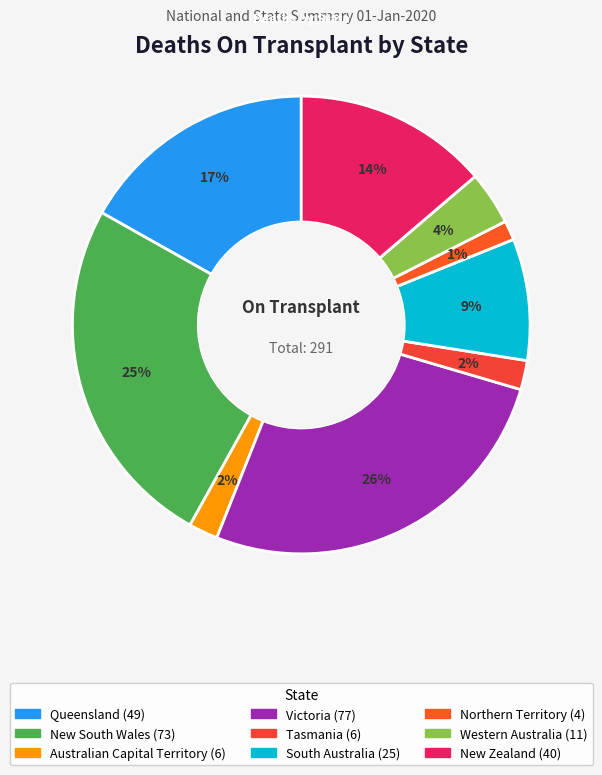

Is there a majority slice in this chart?

No